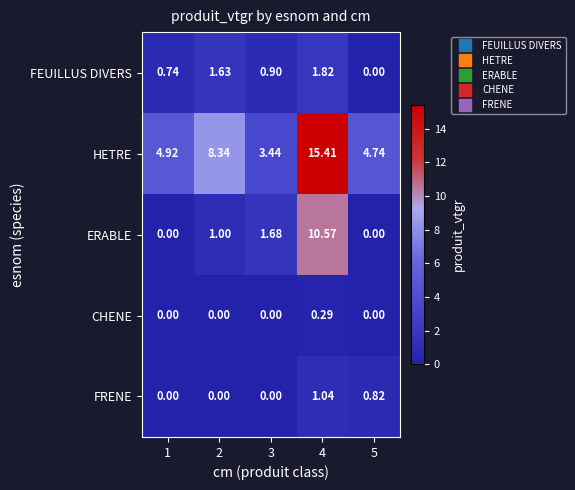

Which series has the largest range (max minus min)?

HETRE